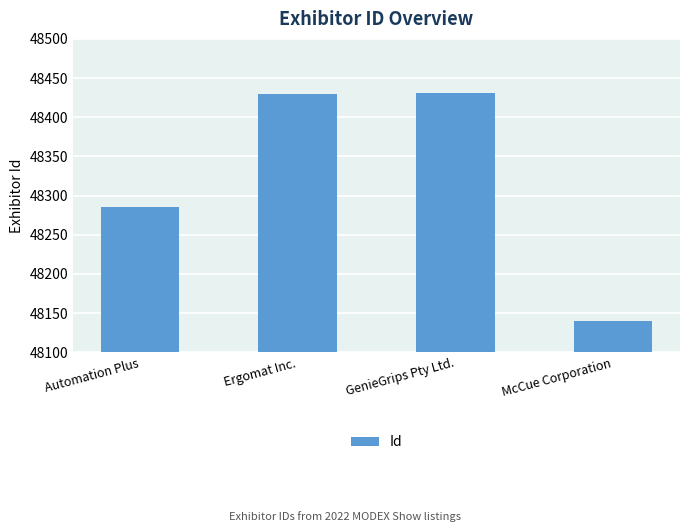

Read the value at Ergomat Inc., to the nearest 10.

48430